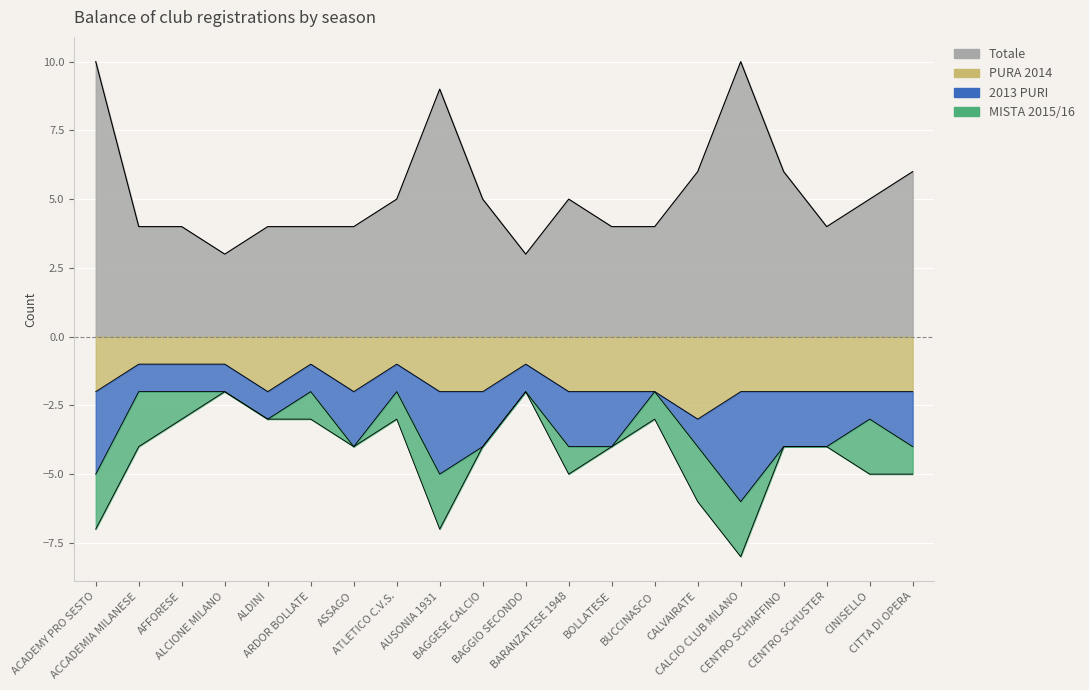

Count the number of categories in the chart.

20